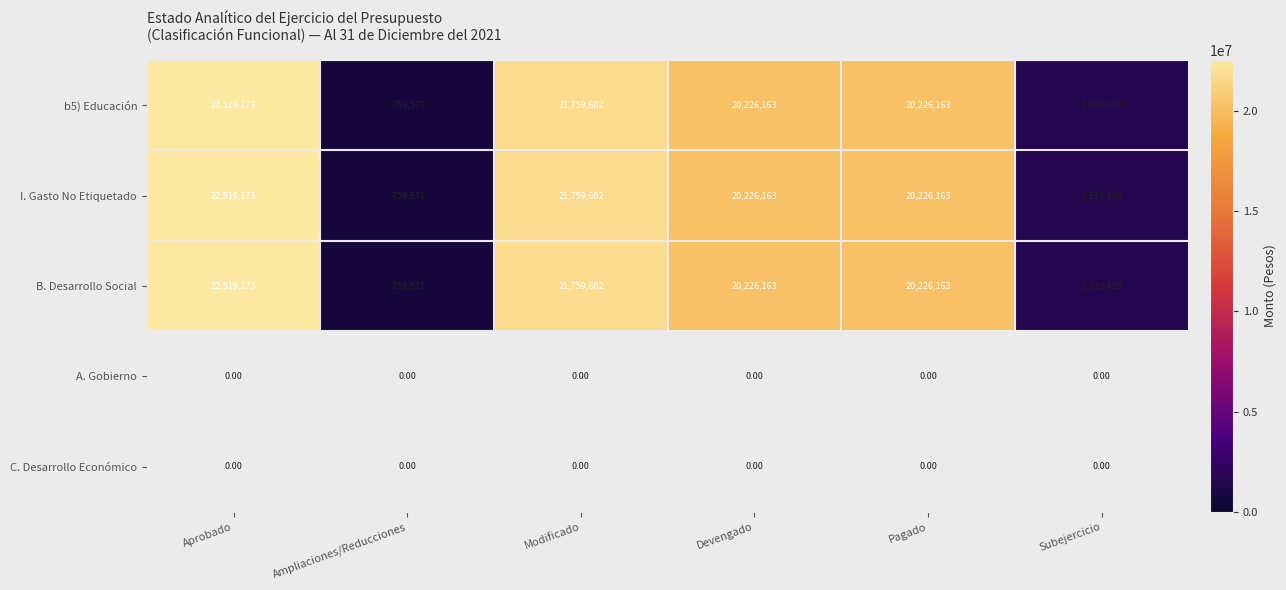

At which label does I. Gasto No Etiquetado reach its peak?

Aprobado